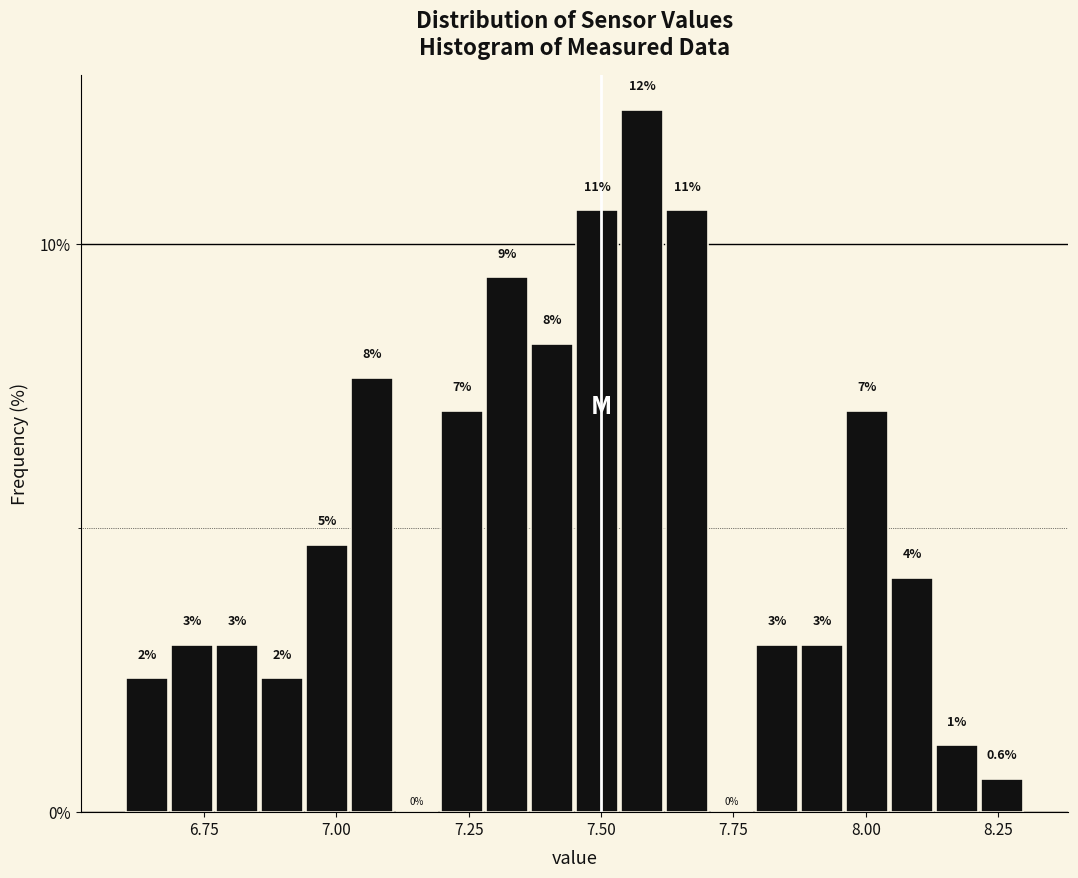

Around what value on the x-axis is the tallest bar? Give the approximate position of its centre, as read against the axis.

7.60